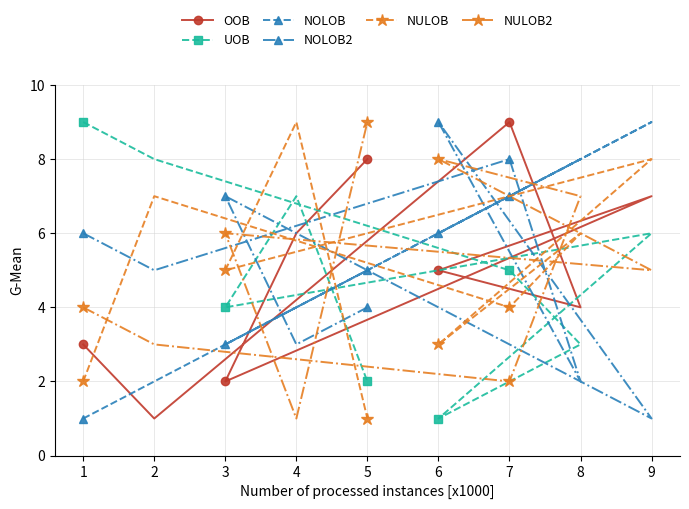

What are all the series names shown in the legend?

OOB, UOB, NOLOB, NOLOB2, NULOB, NULOB2